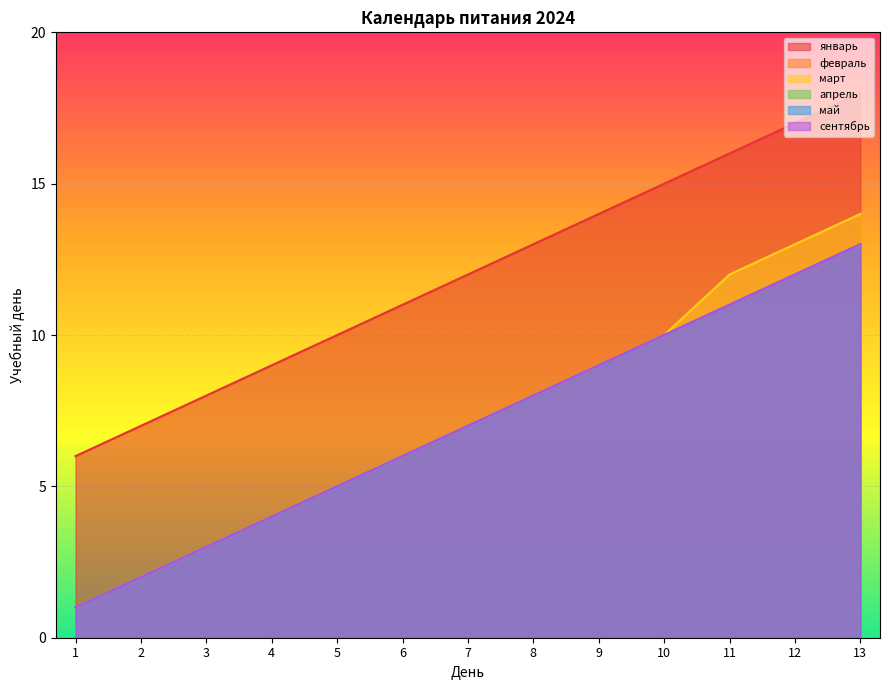

Which category has the lowest value in the апрель series?

1